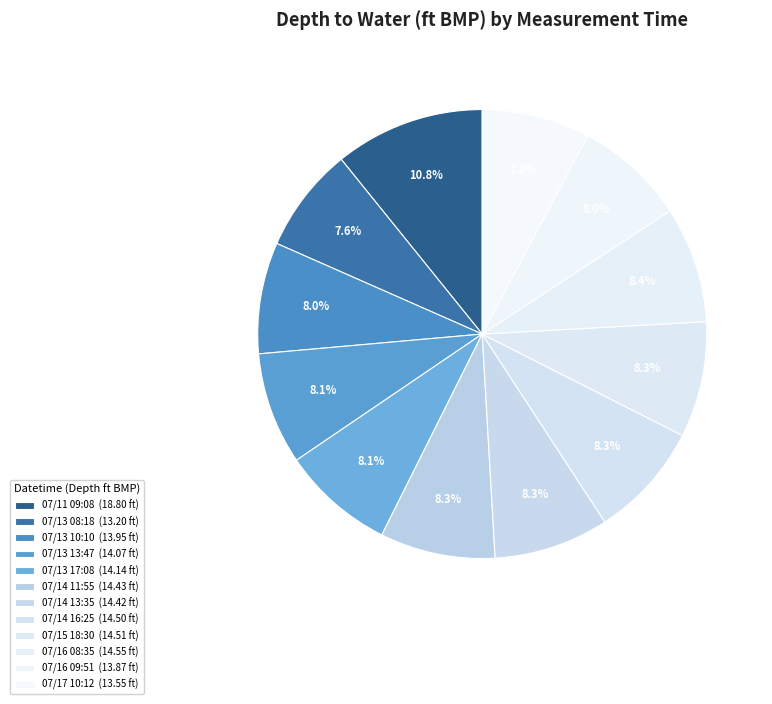

Count the number of slices in the pie.

12